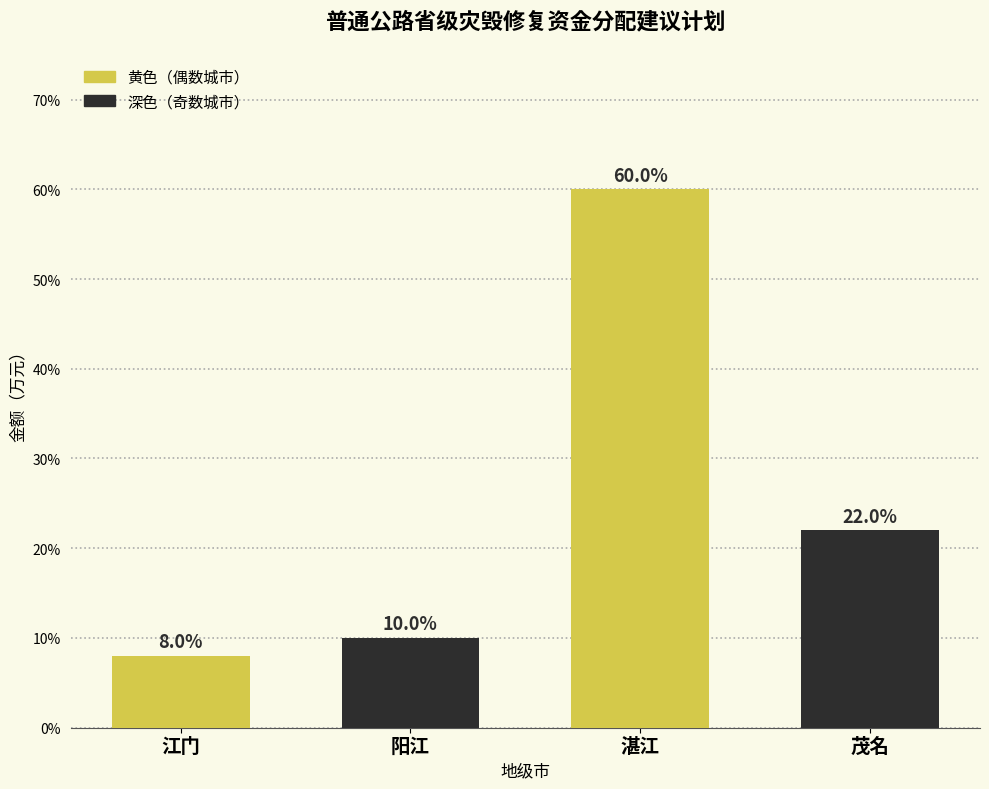

Reading left to right, what are all the values shown in this chart?

江门=8	阳江=10	湛江=60	茂名=22